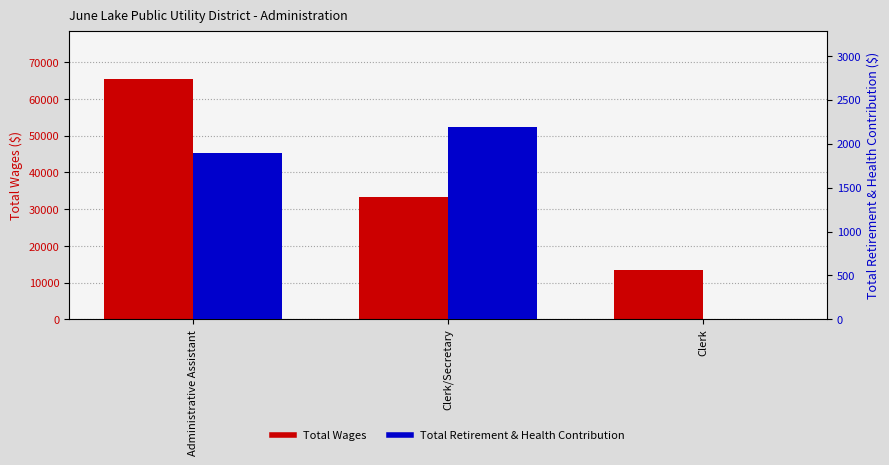

Which series changed the most between Administrative Assistant and Clerk/Secretary?

Total Wages